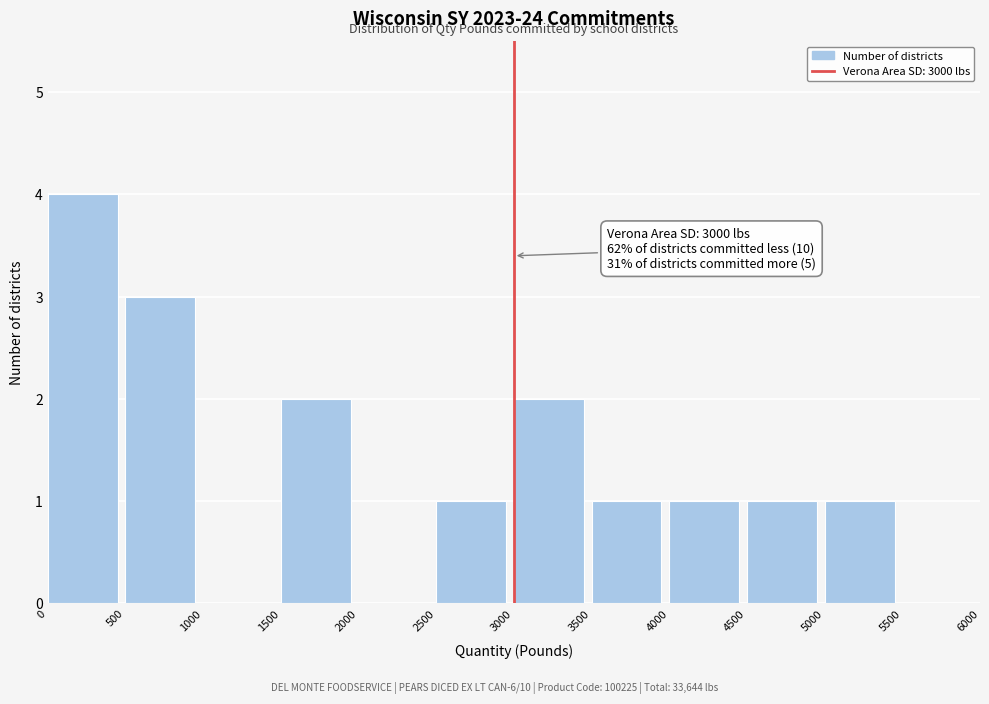

Which range on the x-axis has the tallest bar?

0 to 500